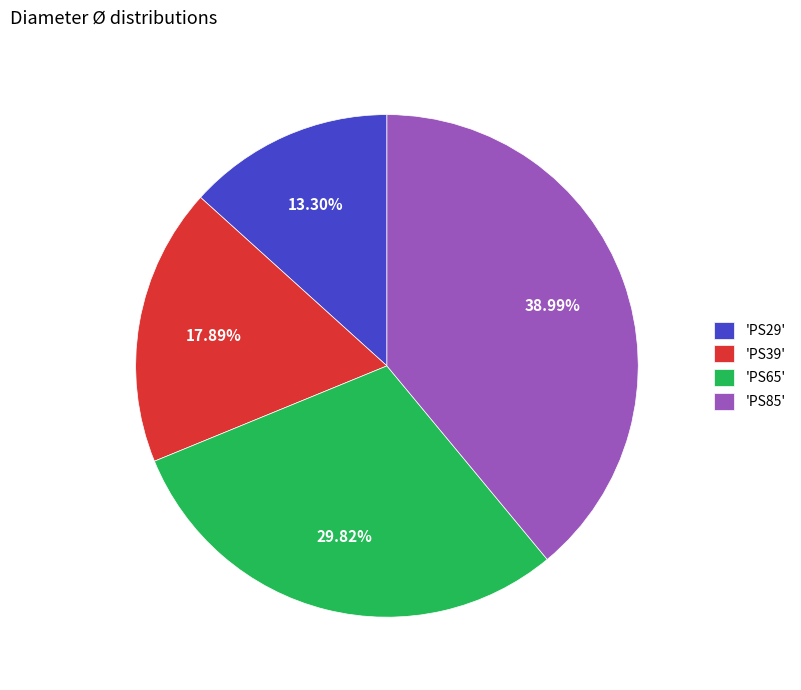

Does 'PS65' account for over 50% of the chart?

No